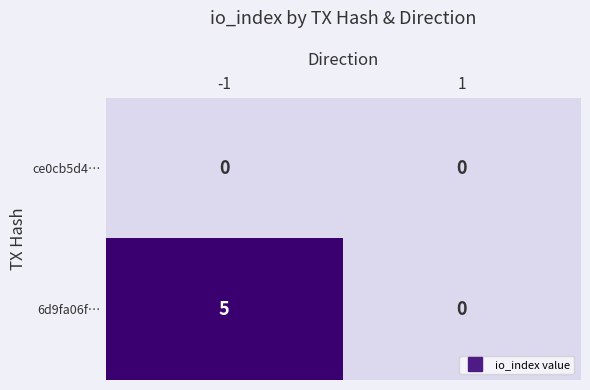

List the series in order of their overall mean, lowest first.

ce0cb5d4…, 6d9fa06f…